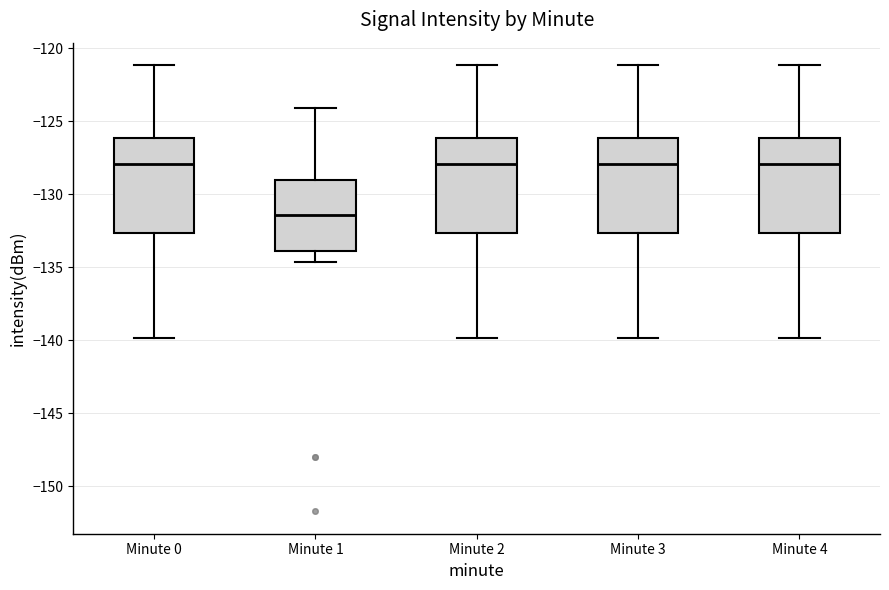

Reading left to right, transcribe this box plot: for each box, give where its median line is, the range the box spans, and where its two whiskers end, as read against the y-axis. The values are not printed on the chart, so give them approximately, as read against the axis.

Minute 0: median -128.0, box -132.5 to -126.0, whiskers -140.0 to -121.0
Minute 1: median -131.5, box -134.0 to -129.0, whiskers -134.5 to -124.0
Minute 2: median -128.0, box -132.5 to -126.0, whiskers -140.0 to -121.0
Minute 3: median -128.0, box -132.5 to -126.0, whiskers -140.0 to -121.0
Minute 4: median -128.0, box -132.5 to -126.0, whiskers -140.0 to -121.0